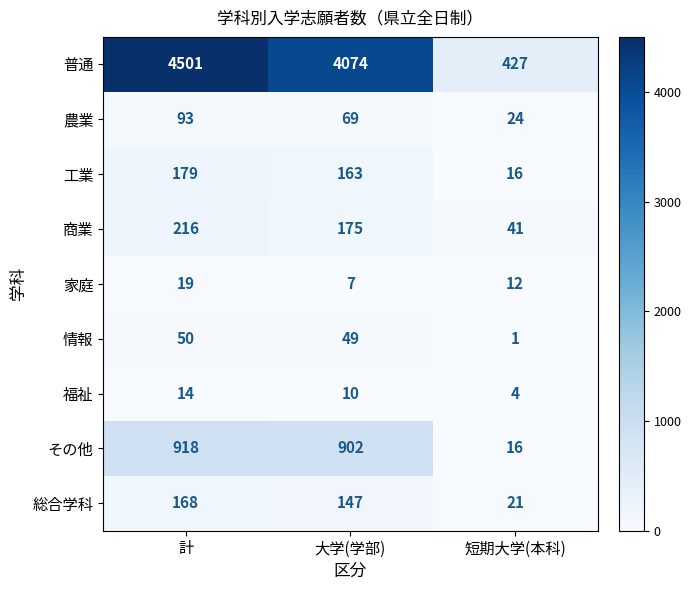

Reading right to left, what are all the values shown in this chart?

普通: 短期大学(本科)=427	大学(学部)=4074	計=4501
農業: 短期大学(本科)=24	大学(学部)=69	計=93
工業: 短期大学(本科)=16	大学(学部)=163	計=179
商業: 短期大学(本科)=41	大学(学部)=175	計=216
家庭: 短期大学(本科)=12	大学(学部)=7	計=19
情報: 短期大学(本科)=1	大学(学部)=49	計=50
福祉: 短期大学(本科)=4	大学(学部)=10	計=14
その他: 短期大学(本科)=16	大学(学部)=902	計=918
総合学科: 短期大学(本科)=21	大学(学部)=147	計=168